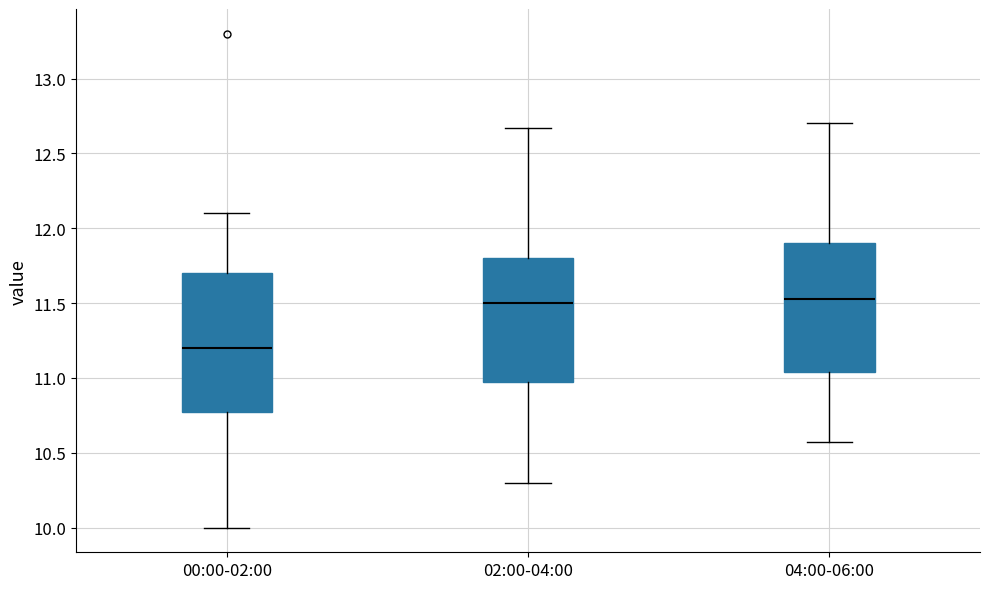

Reading left to right, read every box against the y-axis: the position of its median line, the range the box covers, and the ends of its whiskers. The values are not printed on the chart, so give them approximately, as read against the axis.

00:00-02:00: median 11.20, box 10.75 to 11.70, whiskers 10.00 to 12.10
02:00-04:00: median 11.50, box 10.95 to 11.80, whiskers 10.30 to 12.65
04:00-06:00: median 11.55, box 11.05 to 11.90, whiskers 10.55 to 12.70